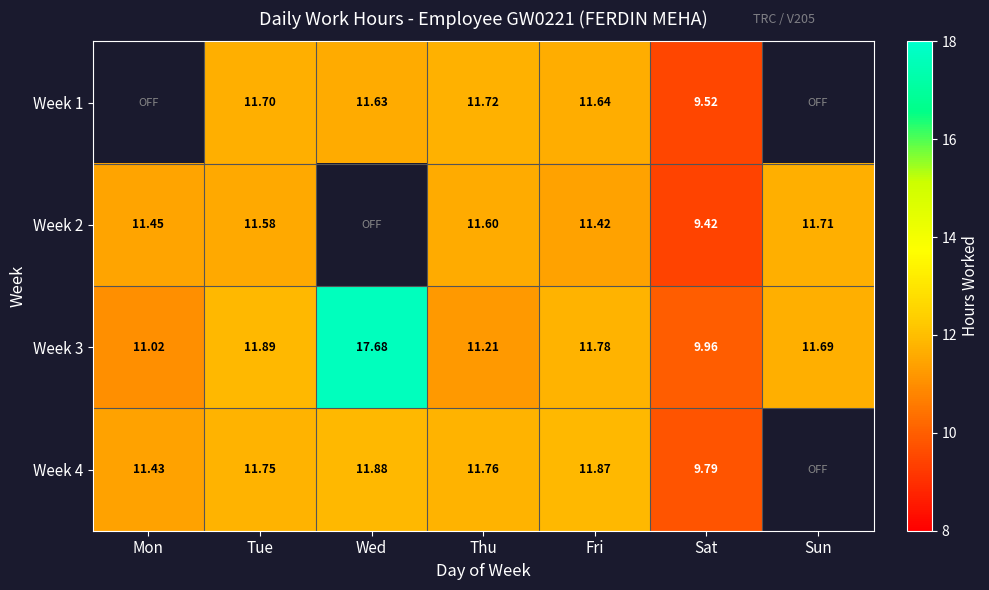

Is it true that Week 3 equals 8.0 at Fri?

False